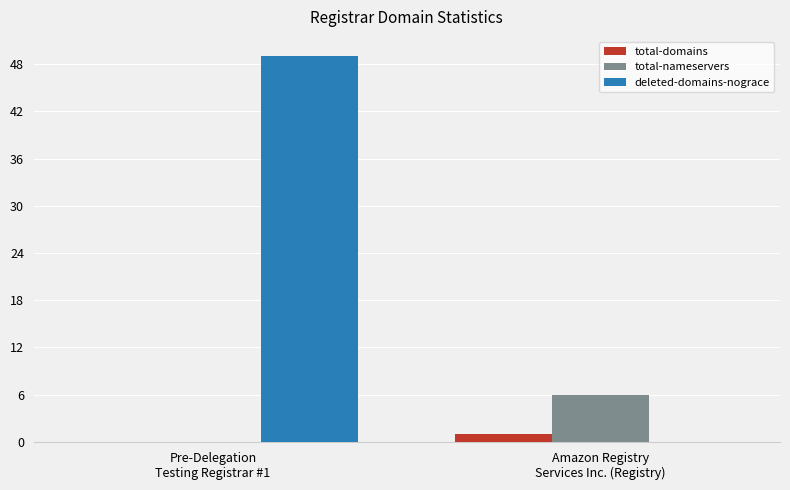

What is the sum of the deleted-domains-nograce values at Amazon Registry
Services Inc. (Registry) and Pre-Delegation
Testing Registrar #1?

49